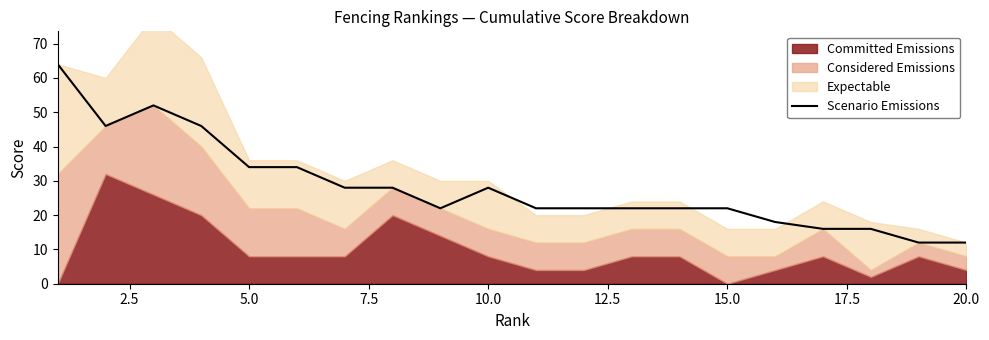

True or false: Scenario Emissions has a value of 34 at 5.0.

True